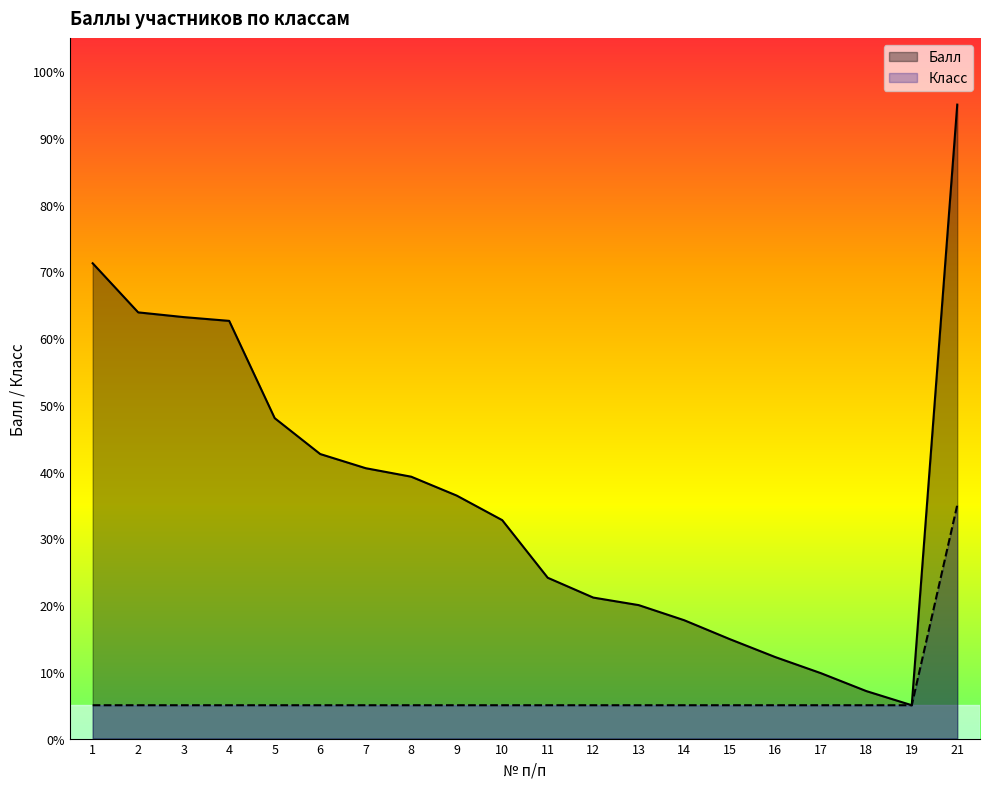

How many lines are shown in the chart?

2